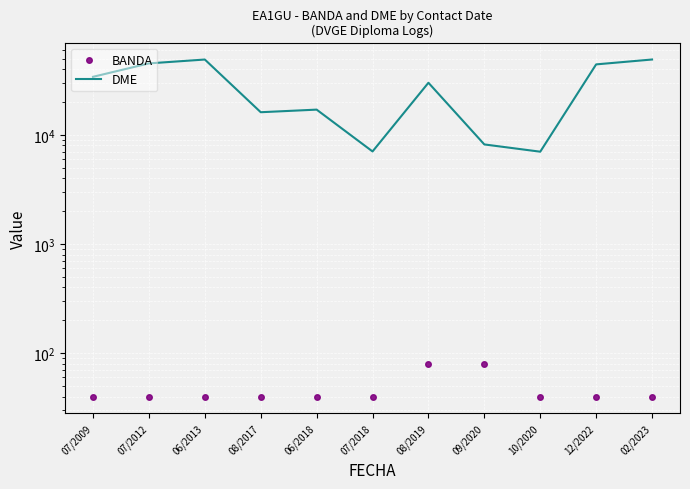

How many categories are shown in the chart?

11